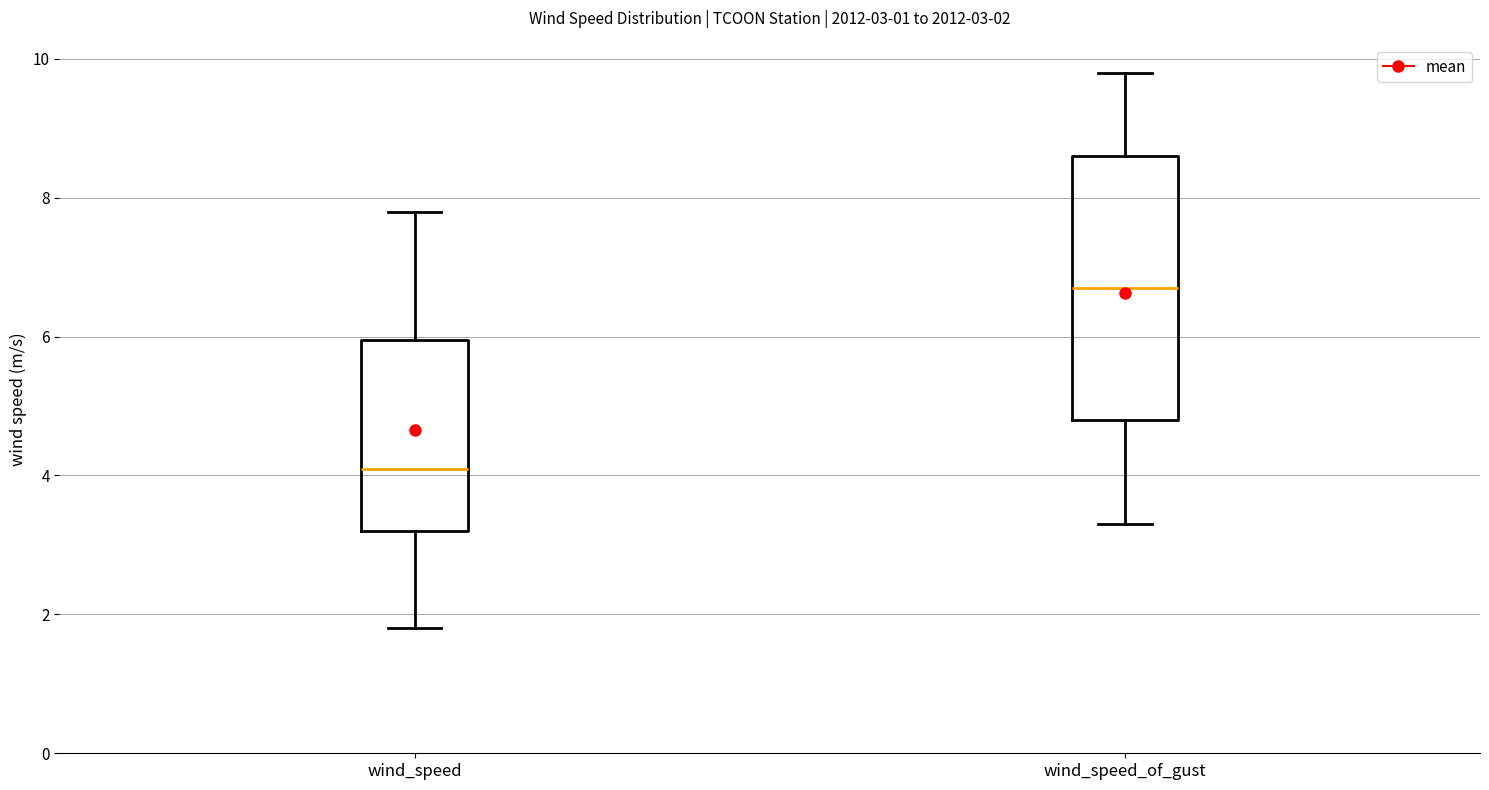

Which box's median line is the highest?

wind_speed_of_gust